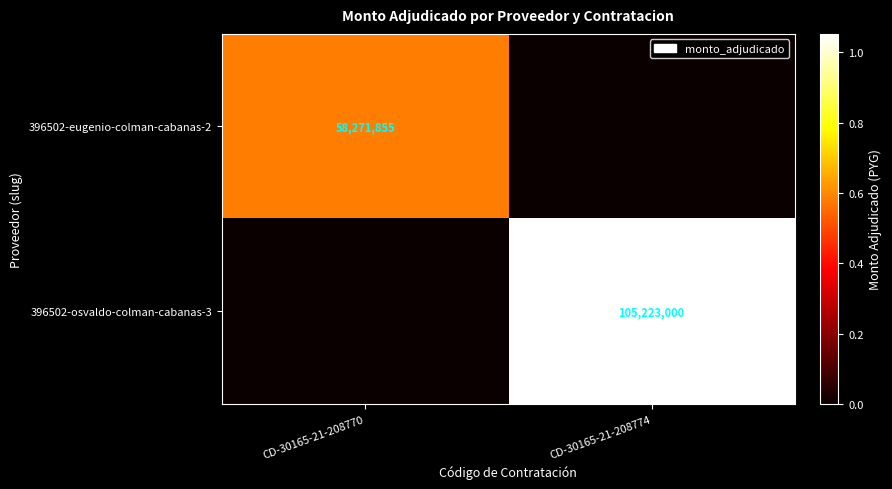

True or false: 396502-eugenio-colman-cabanas-2 has a value of 58271855 at CD-30165-21-208770.

True